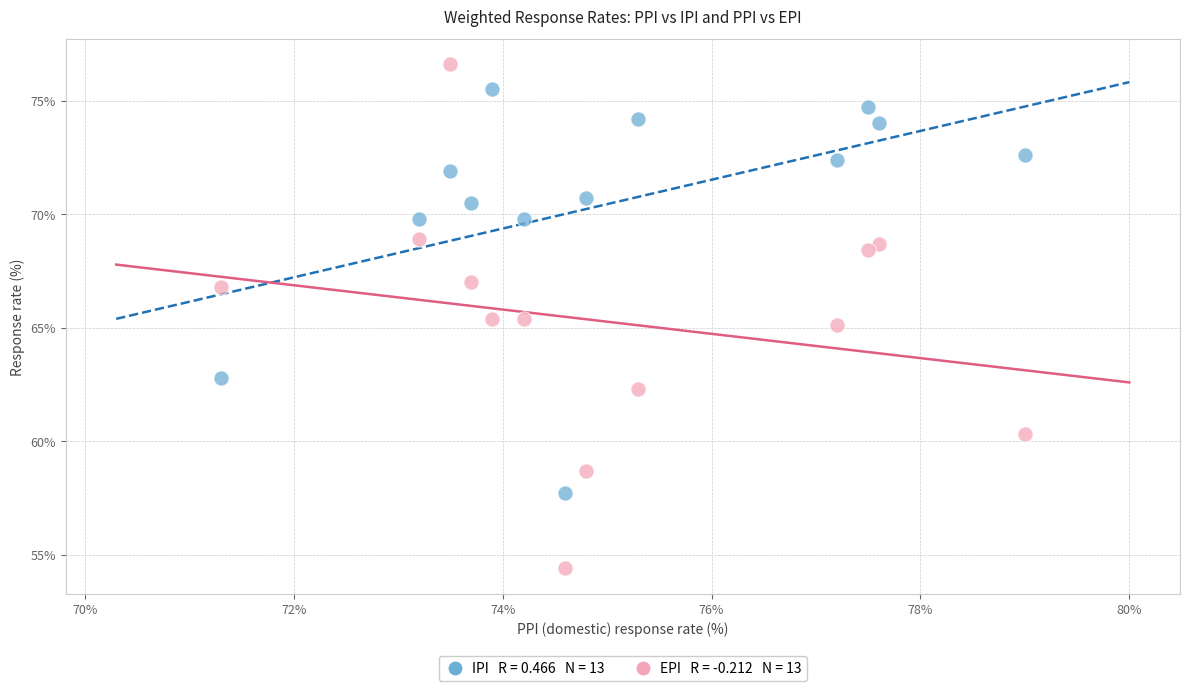

Across all data points, what is the range of Y values (max minus min)?

22.2